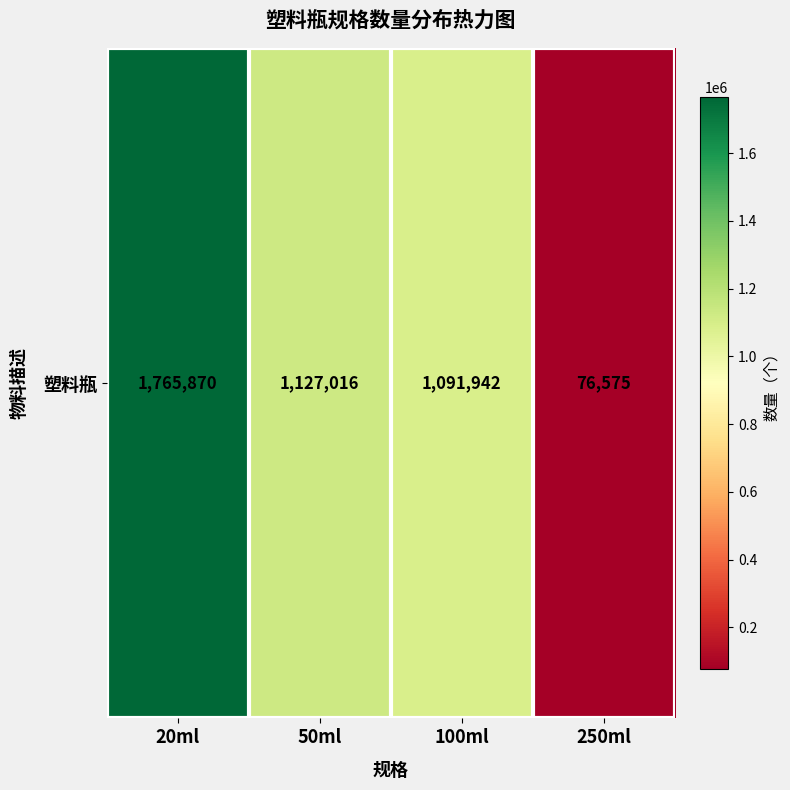

Where does the data first go above 1127016?

20ml